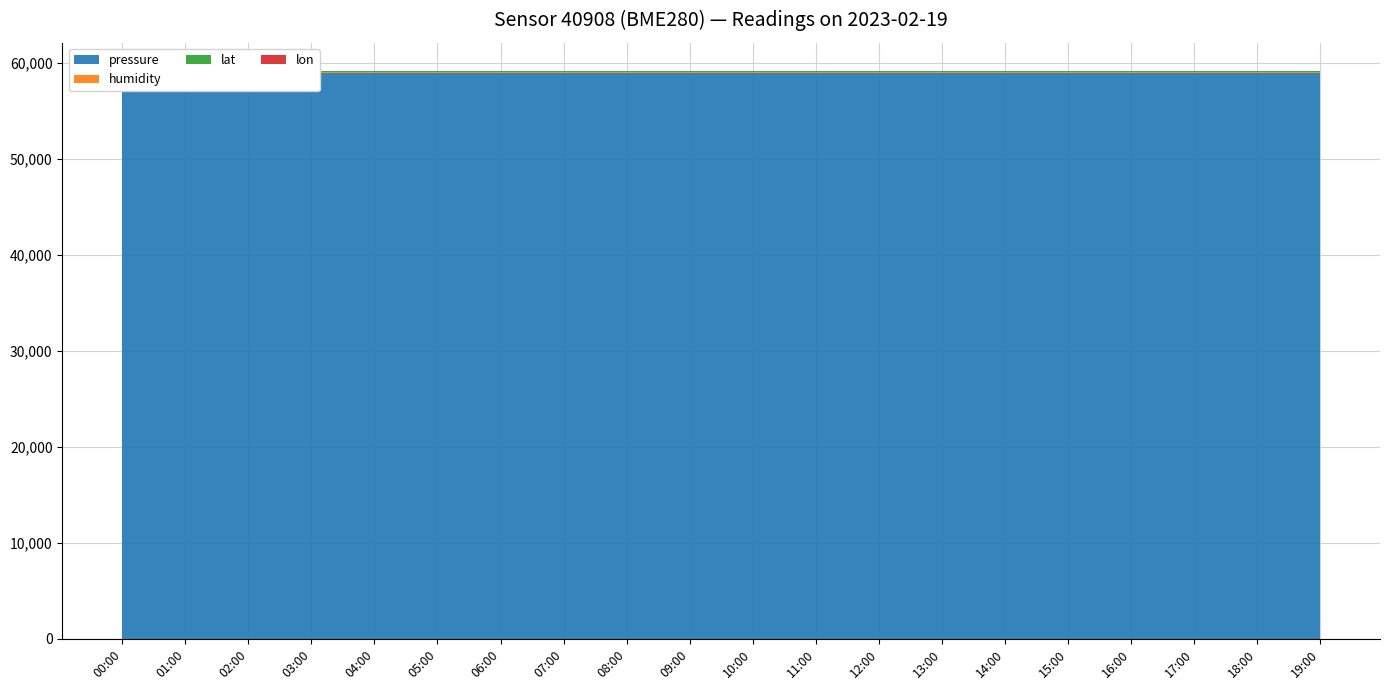

Reading left to right, what are all the values shown in this chart?

pressure: 00:00=58956.6	01:00=58956.6	02:00=58956.6	03:00=58956.6	04:00=58956.6	05:00=58956.6	06:00=58956.6	07:00=58956.6	08:00=58956.6	09:00=58956.6	10:00=58956.6	11:00=58956.6	12:00=58956.6	13:00=58956.6	14:00=58956.6	15:00=58956.6	16:00=58956.6	17:00=58956.6	18:00=58956.6	19:00=58956.6
humidity: 00:00=100.0	01:00=100.0	02:00=100.0	03:00=100.0	04:00=100.0	05:00=100.0	06:00=100.0	07:00=100.0	08:00=100.0	09:00=100.0	10:00=100.0	11:00=100.0	12:00=100.0	13:00=100.0	14:00=100.0	15:00=100.0	16:00=100.0	17:00=100.0	18:00=100.0	19:00=100.0
lat: 00:00=59.4	01:00=59.4	02:00=59.4	03:00=59.4	04:00=59.4	05:00=59.4	06:00=59.4	07:00=59.4	08:00=59.4	09:00=59.4	10:00=59.4	11:00=59.4	12:00=59.4	13:00=59.4	14:00=59.4	15:00=59.4	16:00=59.4	17:00=59.4	18:00=59.4	19:00=59.4
lon: 00:00=24.8	01:00=24.8	02:00=24.8	03:00=24.8	04:00=24.8	05:00=24.8	06:00=24.8	07:00=24.8	08:00=24.8	09:00=24.8	10:00=24.8	11:00=24.8	12:00=24.8	13:00=24.8	14:00=24.8	15:00=24.8	16:00=24.8	17:00=24.8	18:00=24.8	19:00=24.8